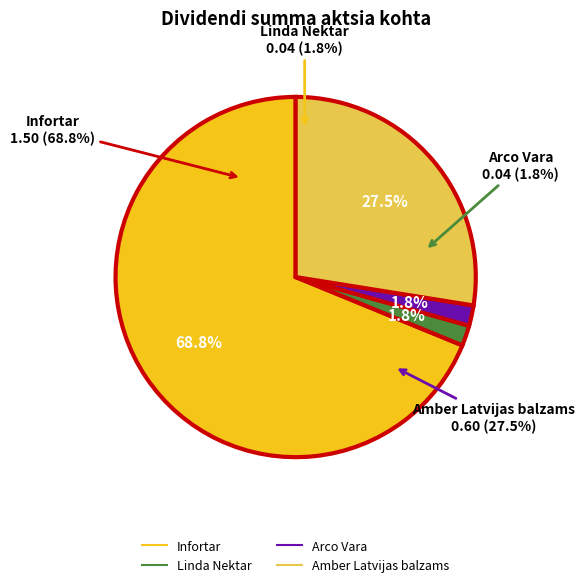

Which slice represents more than half of the pie?

Infortar